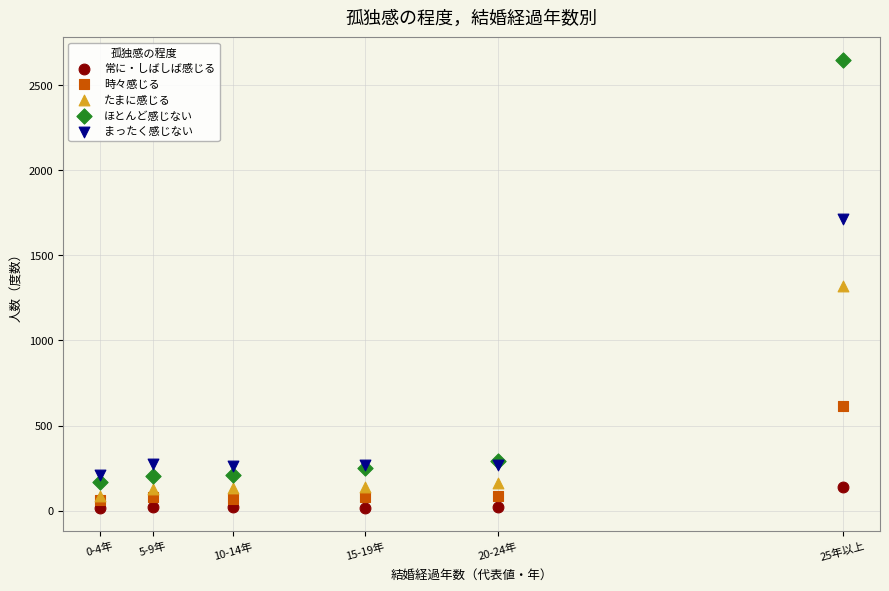

Which series contains the highest Y value?

ほとんど感じない